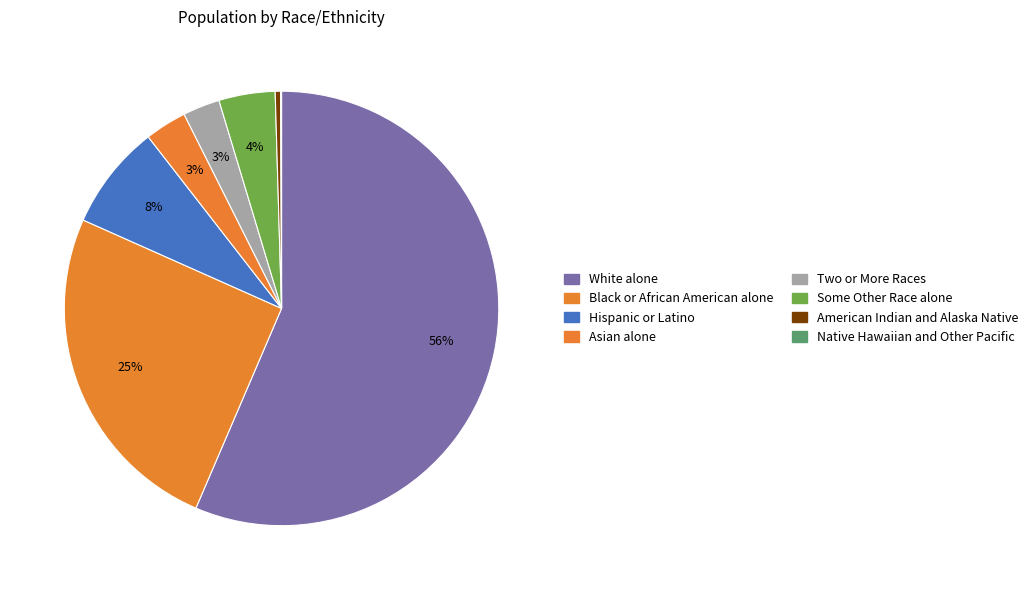

To the nearest percent, what is the difference between the Black or African American alone and Asian alone slice percentages?

22%